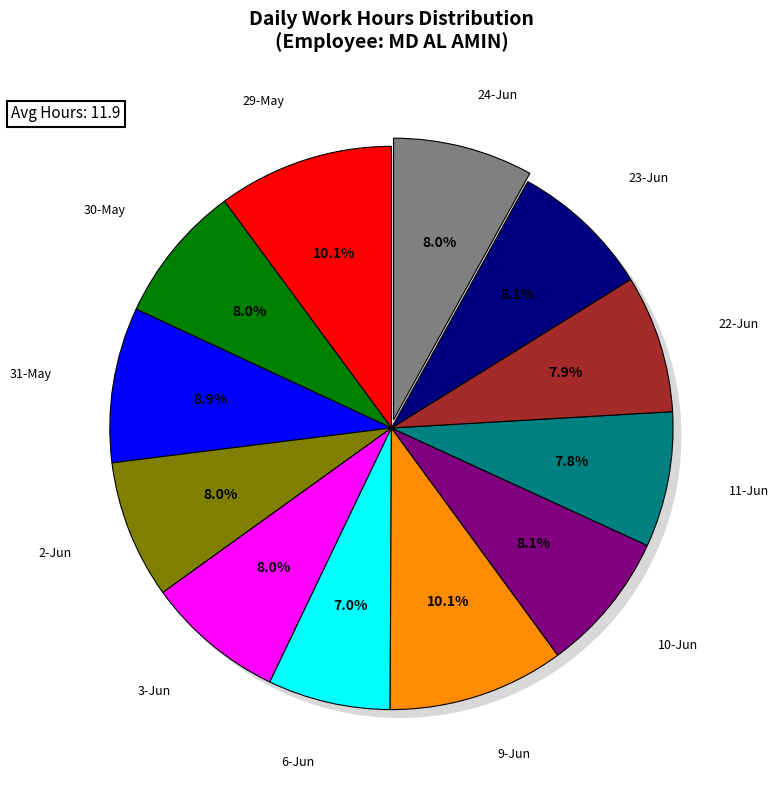

What is the smallest slice in the pie chart?

6-Jun